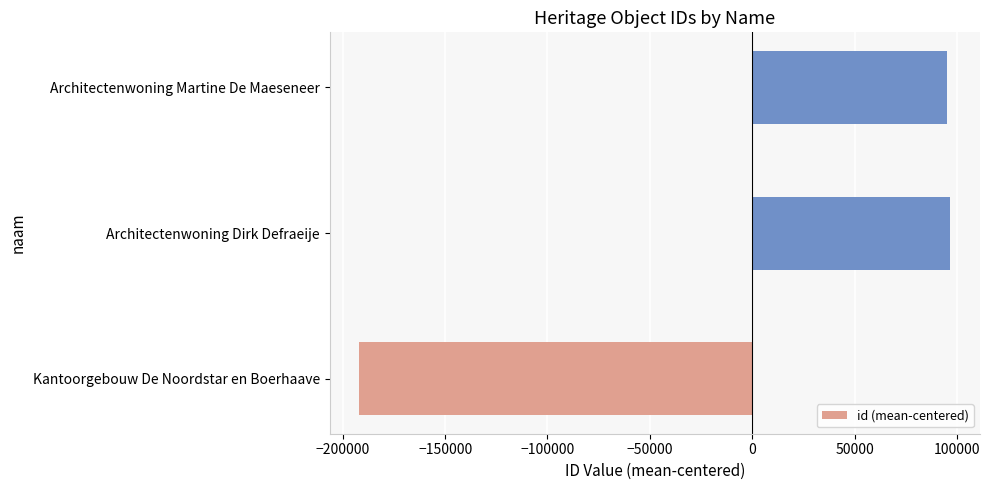

What is the approximate value at Kantoorgebouw De Noordstar en Boerhaave?

-192029.3